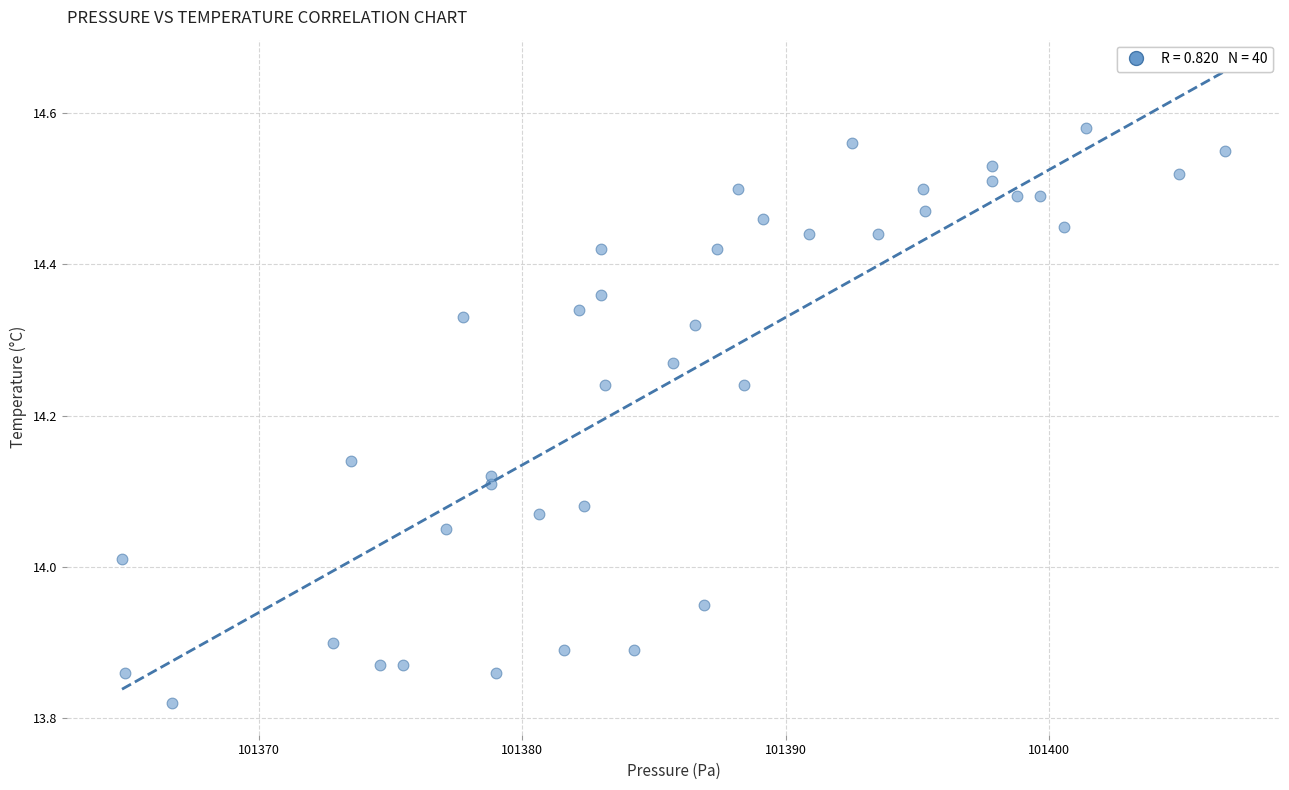

What is the range of X values (max minus min)?

41.9